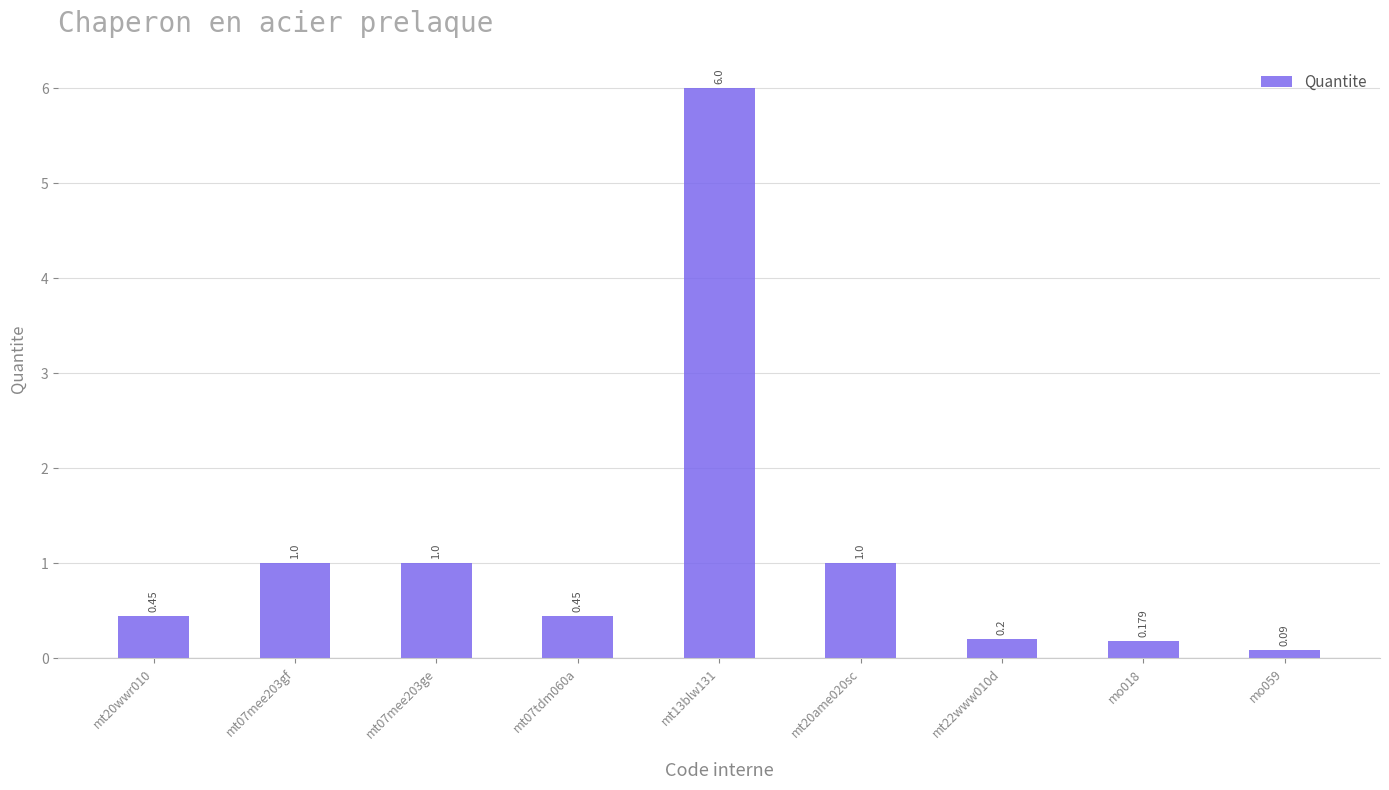

Are the bars grouped side by side (vs. stacked)?

No